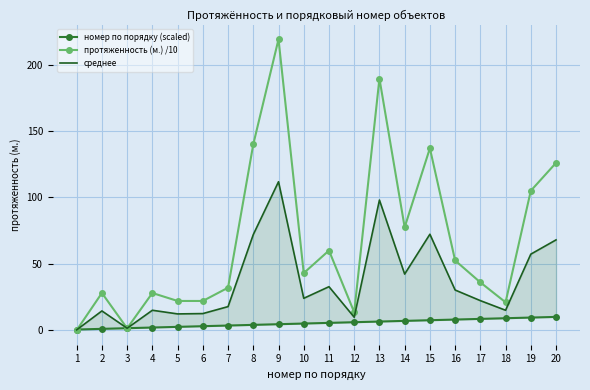

Reading left to right, extract all data points from this chart.

номер по порядку (scaled): 1=0.5	2=1.0	3=1.5	4=2.0	5=2.5	6=3.0	7=3.5	8=4.0	9=4.5	10=5.0	11=5.5	12=6.0	13=6.5	14=7.0	15=7.5	16=8.0	17=8.5	18=9.0	19=9.5	20=10.0
протяженность (м.) /10: 1=0.0	2=28.0	3=1.4	4=28.0	5=22.0	6=22.0	7=32.0	8=140.0	9=219.1	10=43.0	11=60.0	12=13.5	13=189.5	14=77.5	15=137.0	16=52.5	17=36.0	18=21.0	19=105.0	20=126.0
среднее: 1=0.2	2=14.5	3=1.4	4=15.0	5=12.2	6=12.5	7=17.8	8=72.0	9=111.8	10=24.0	11=32.8	12=9.8	13=98.0	14=42.2	15=72.2	16=30.2	17=22.2	18=15.0	19=57.2	20=68.0